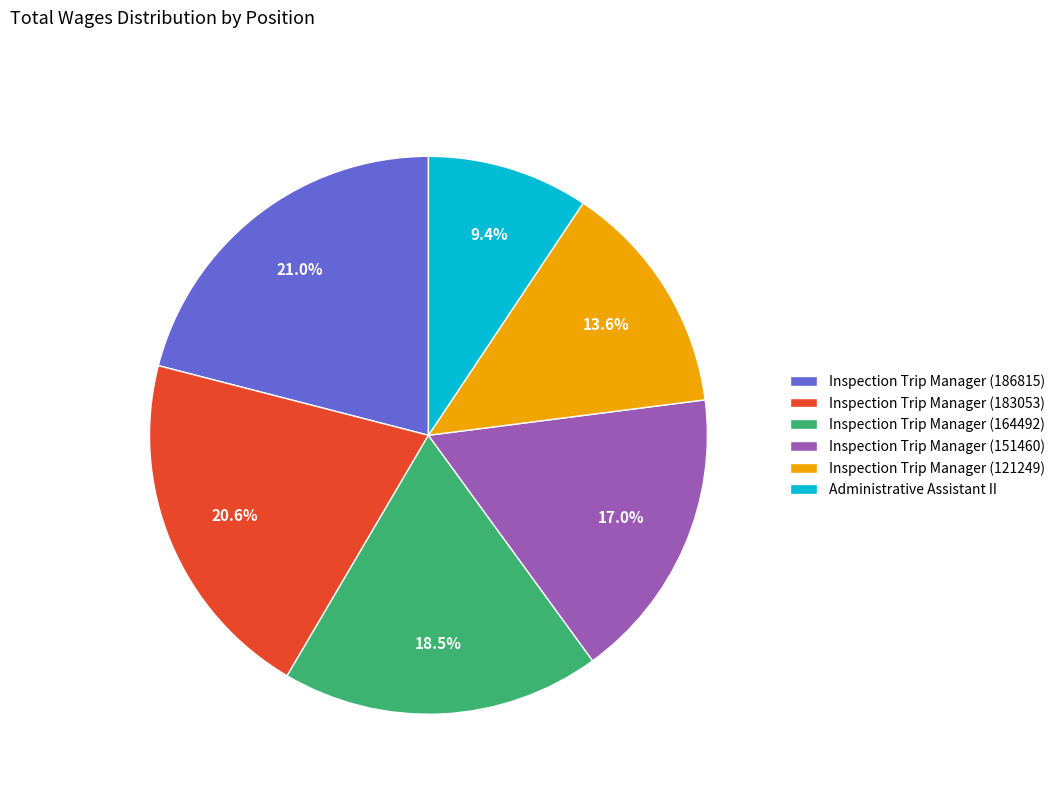

Is there any slice that represents more than half of the pie?

No